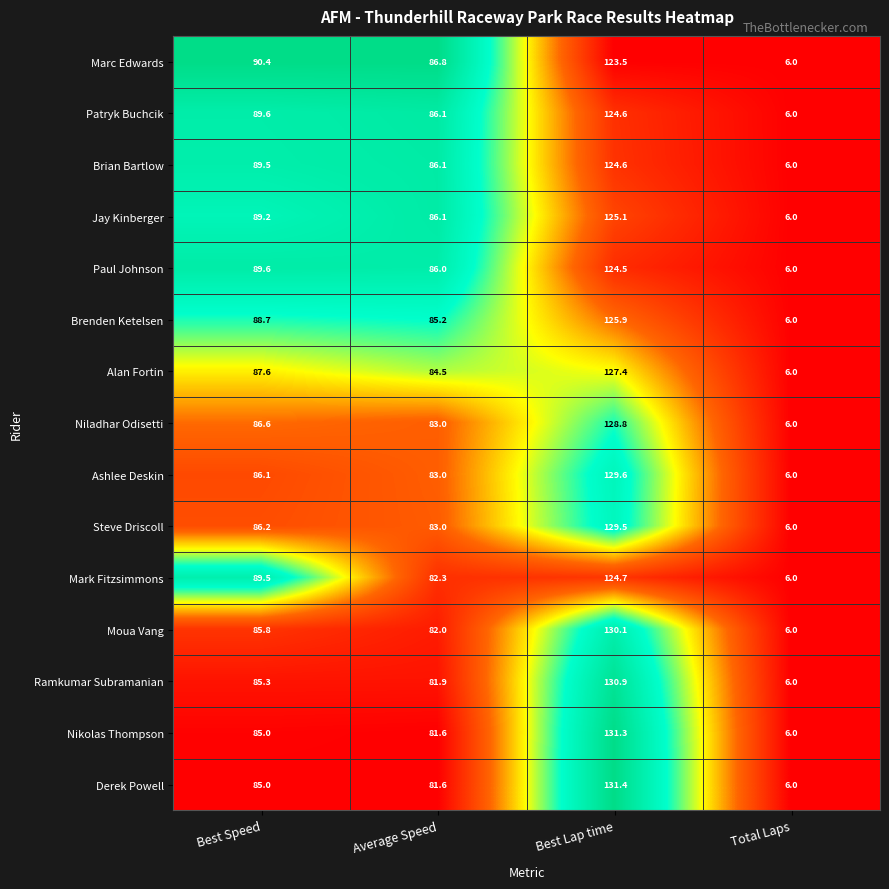

Which label corresponds to the smallest value in the chart?

Total Laps